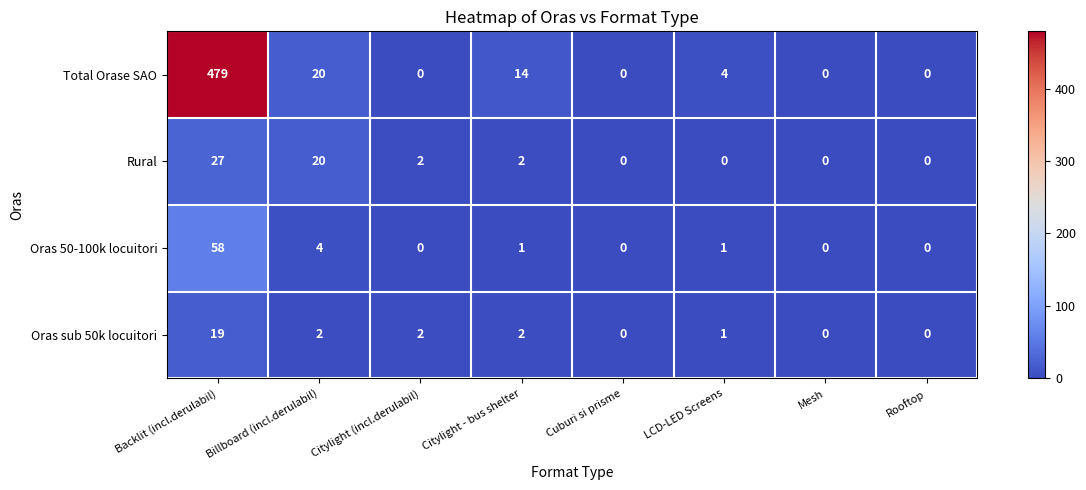

Where does the Rural series first go above 2?

Backlit (incl.derulabil)